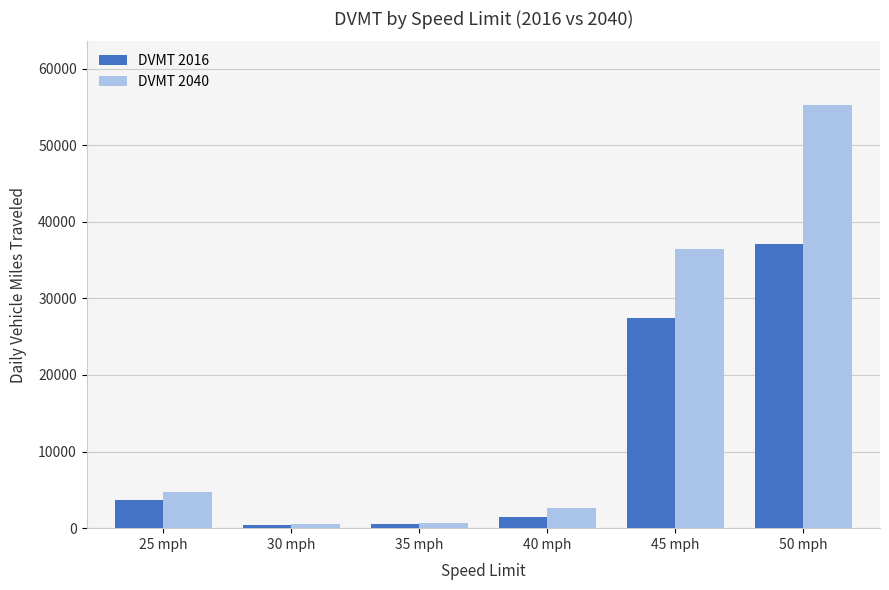

Which series changed the most between 40 mph and 50 mph?

DVMT 2040